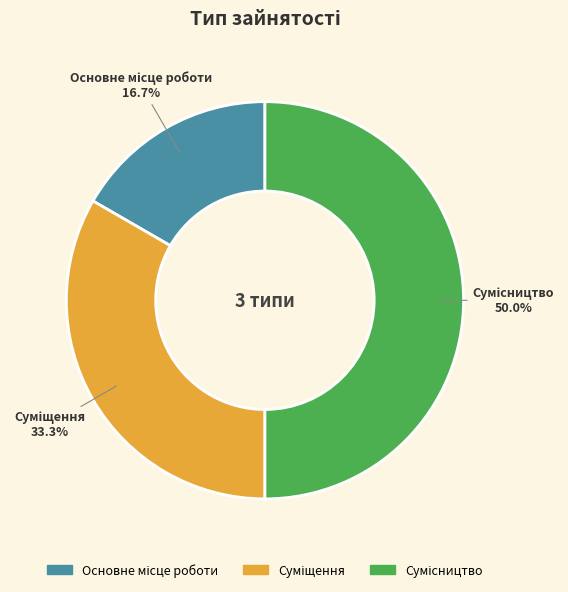

How many segments does this pie chart have?

3